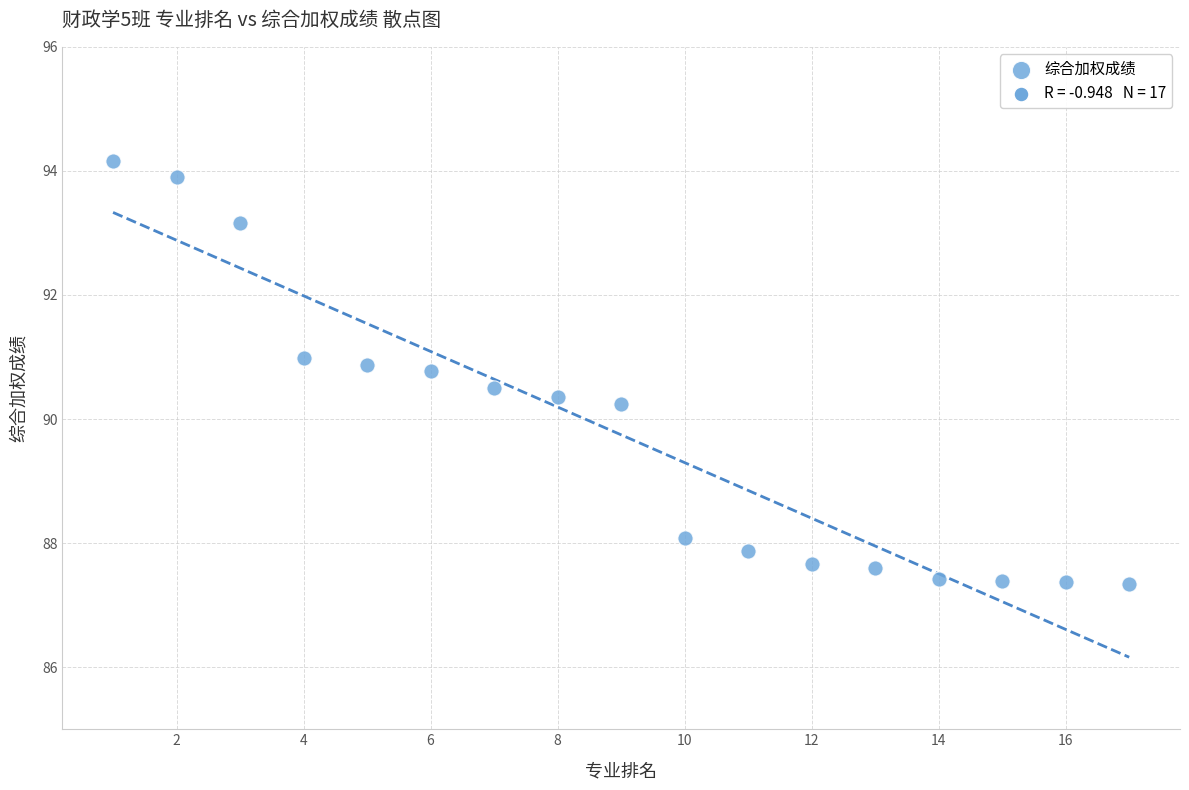

What Y value in the scatter plot is closest to 90?

90.2